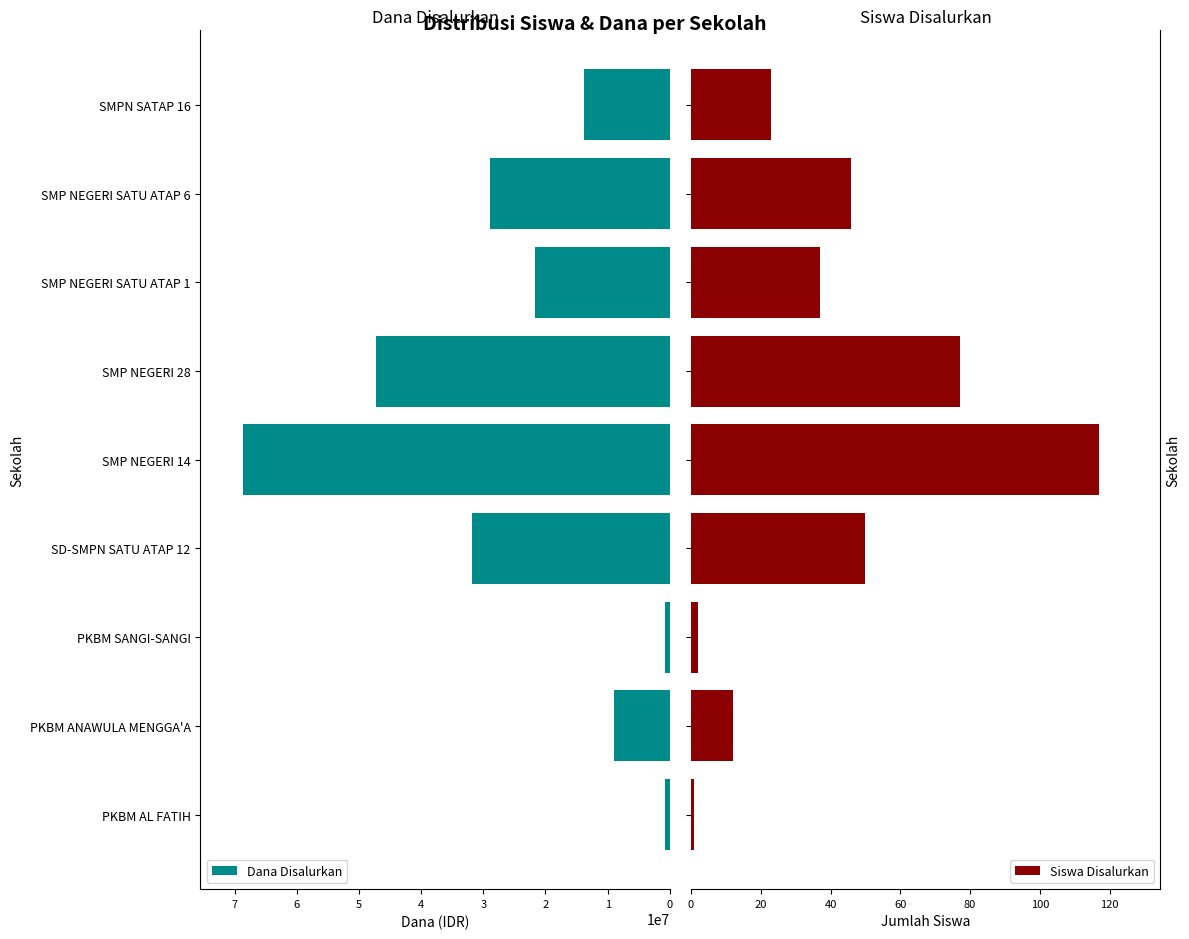

How many groups of bars are there?

9